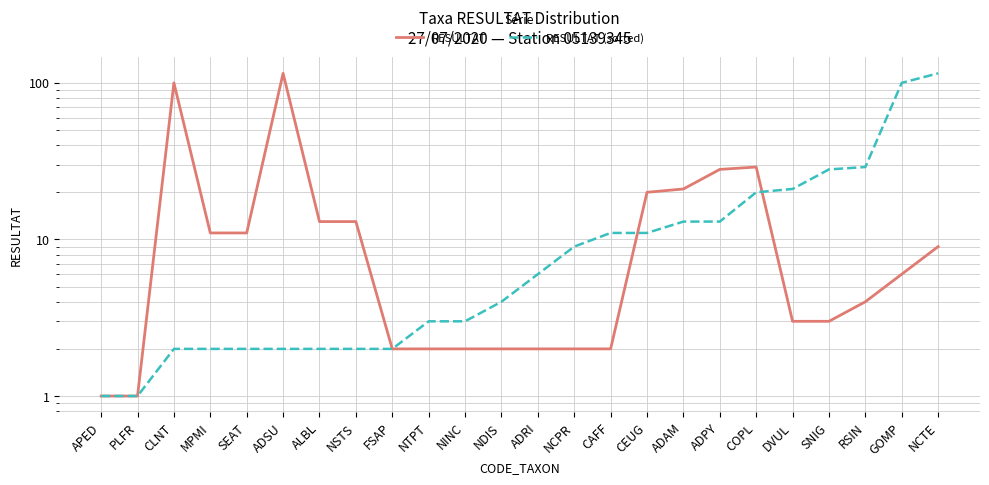

At how many categories does at least one series exceed 114?

2